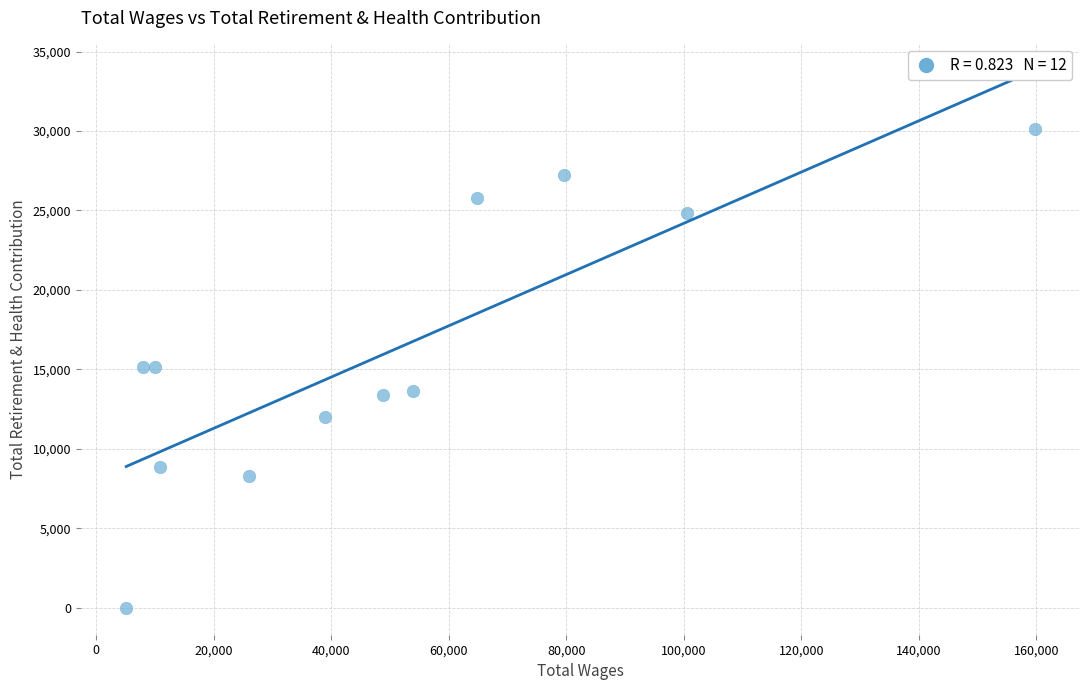

What is the average Y value?

16212